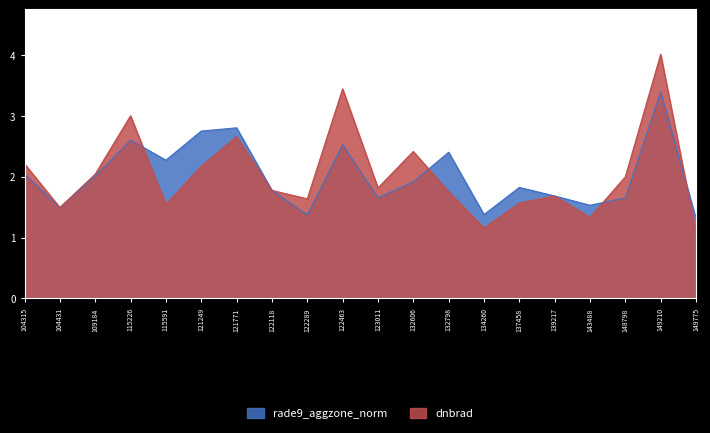

Reading left to right, list all the values displayed in this chart.

rade9_aggzone_norm: 104315=2.0	104431=1.5	109184=2.0	115226=2.6	115591=2.3	121249=2.7	121771=2.8	122118=1.8	122289=1.4	122463=2.5	123011=1.7	132606=1.9	132798=2.4	134260=1.4	137458=1.8	139217=1.7	143488=1.5	148798=1.7	149210=3.4	149775=1.3
dnbrad: 104315=2.2	104431=1.5	109184=2.0	115226=3.0	115591=1.5	121249=2.2	121771=2.7	122118=1.8	122289=1.6	122463=3.4	123011=1.8	132606=2.4	132798=1.8	134260=1.2	137458=1.6	139217=1.7	143488=1.3	148798=2.0	149210=4.0	149775=1.1